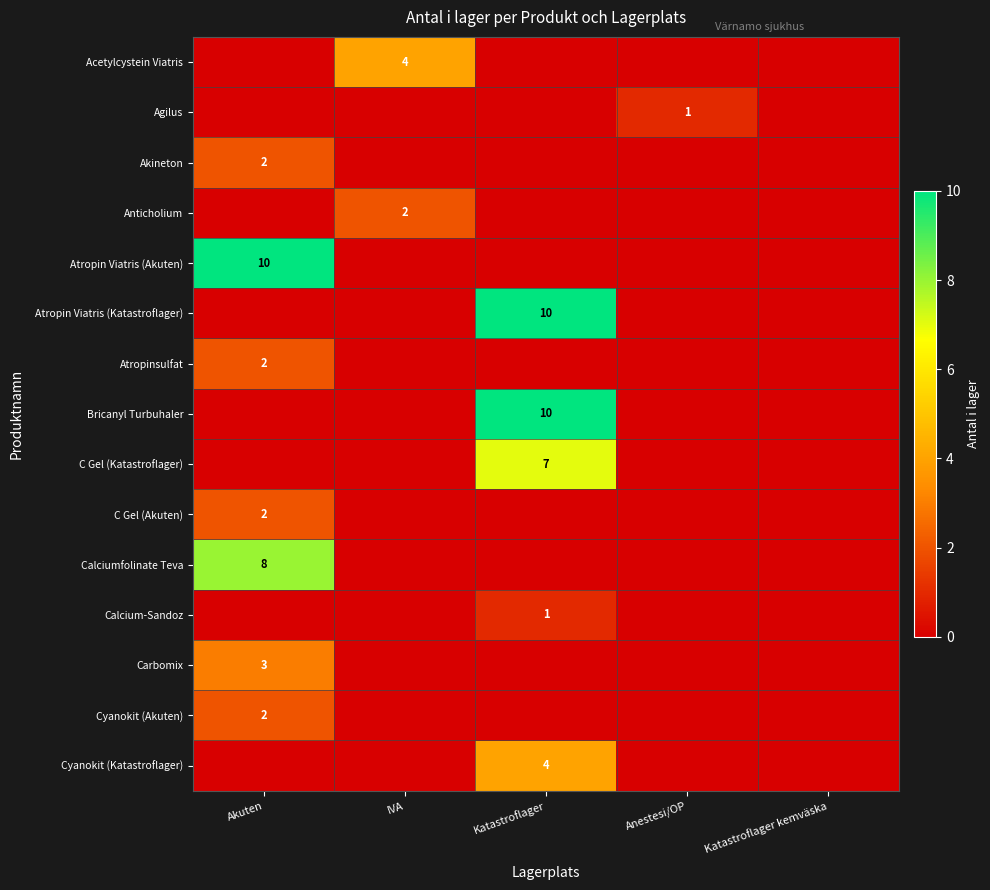

What is the greatest value displayed?

10